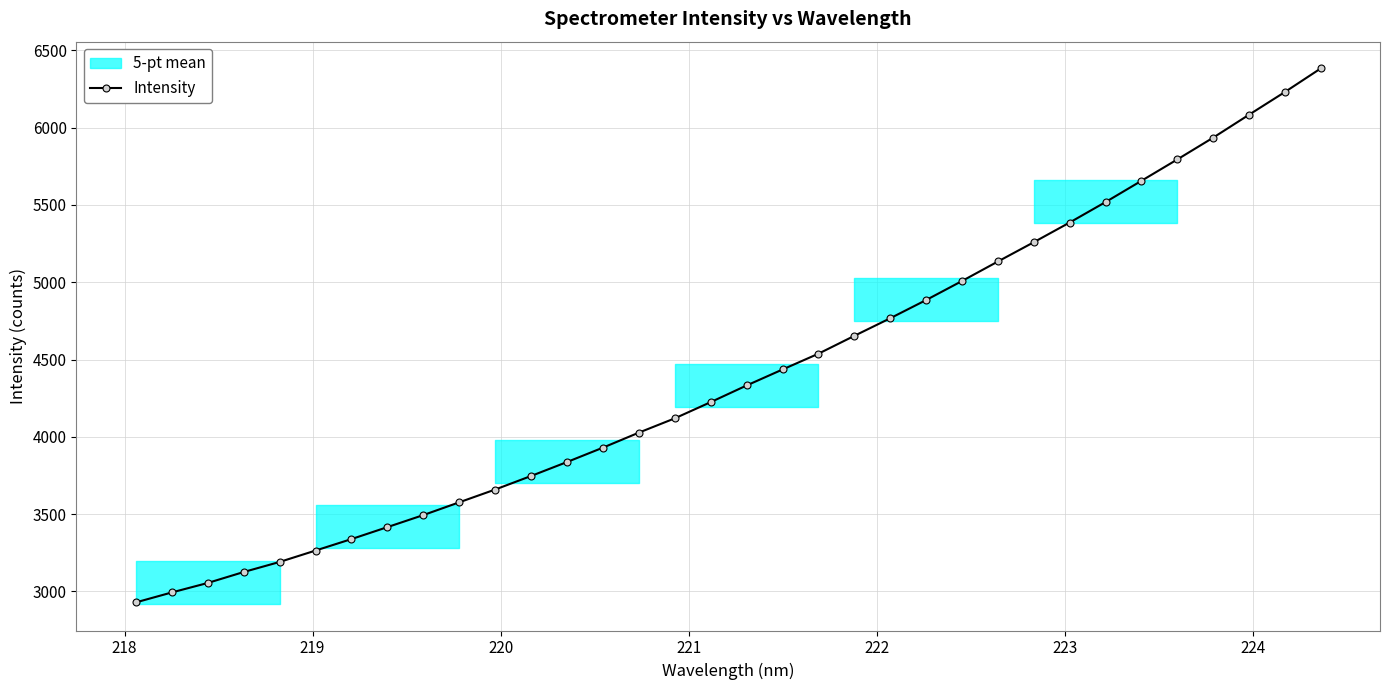

What is the value of the Intensity point at the 34th from the left?

6383.1